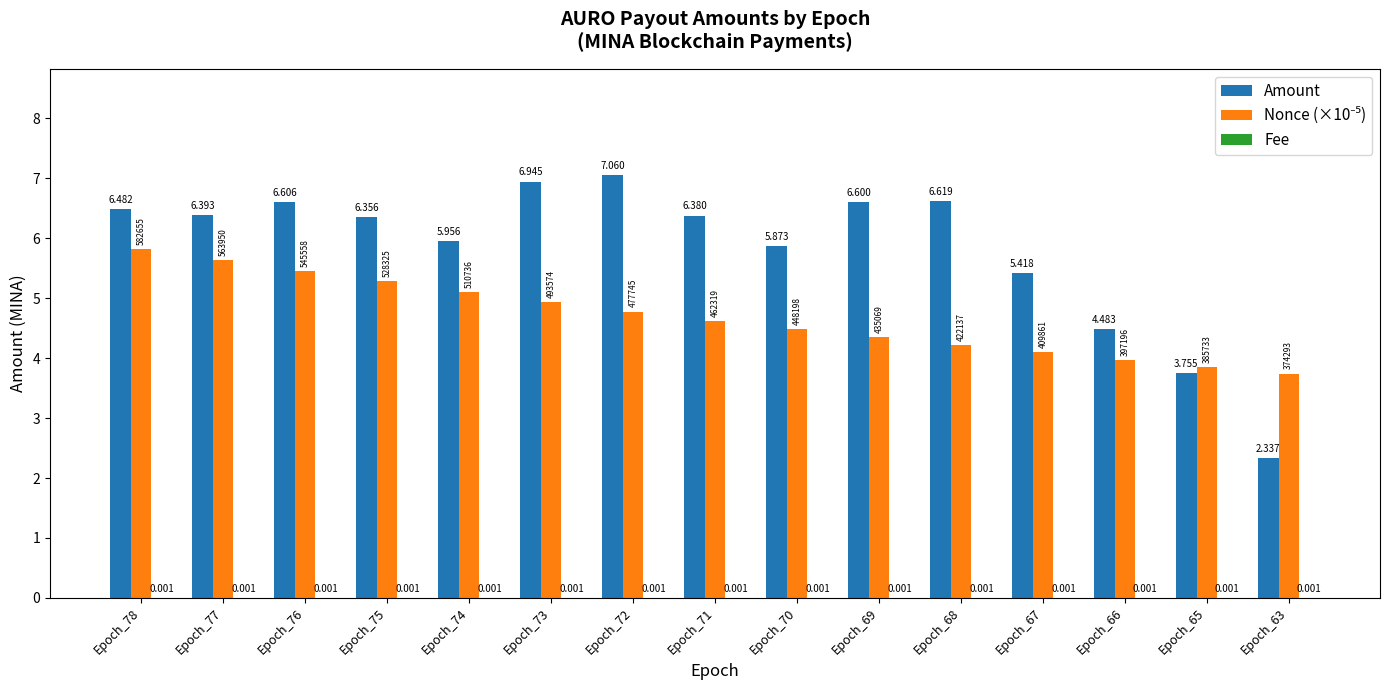

Which series changed the most between Epoch_76 and Epoch_74?

Amount